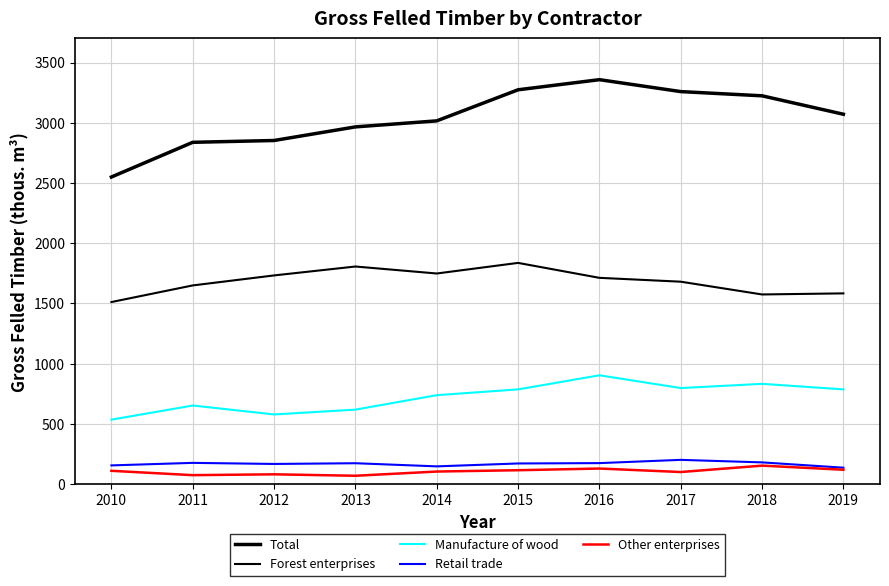

Is it true that Retail trade equals 108 at 2011?

False